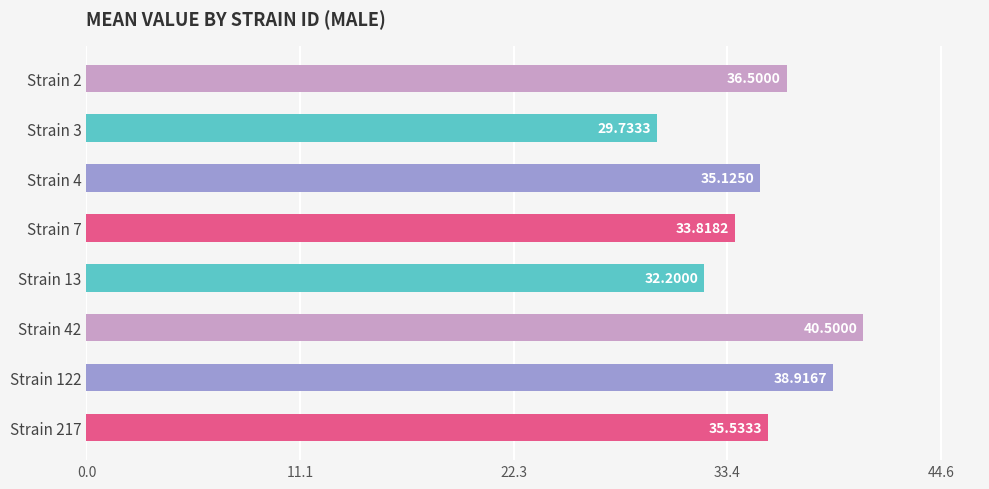

Which has a higher value, Strain 217 or Strain 2?

Strain 2